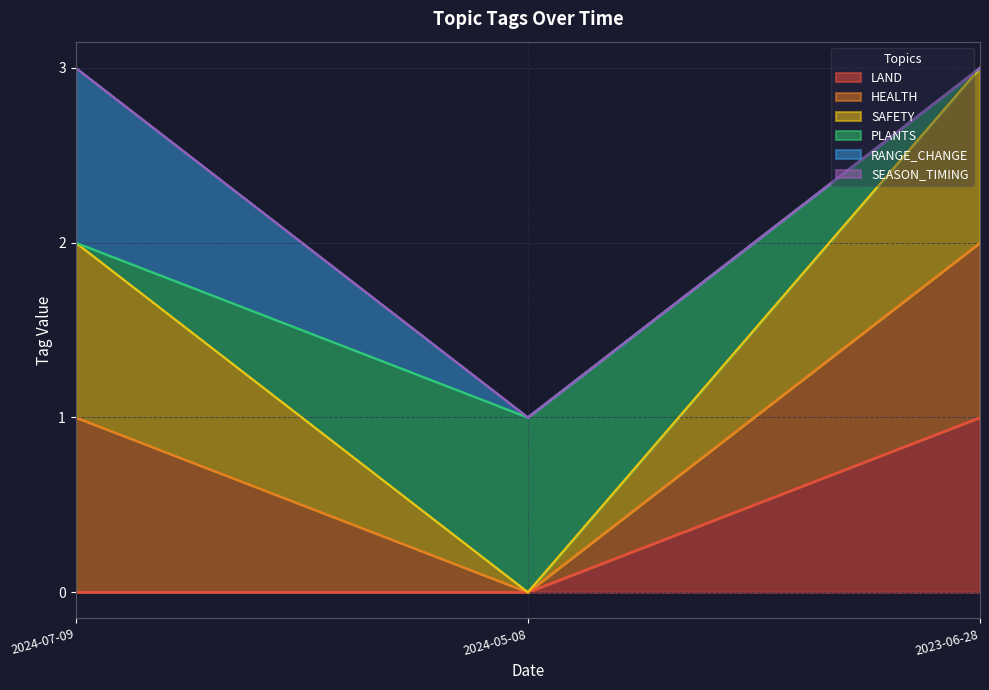

Which category has the highest value in the SAFETY series?

2024-07-09